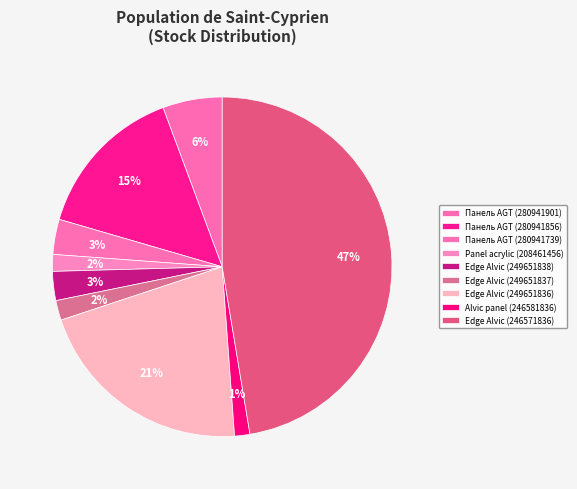

What is the total percentage of Edge Alvic (249651837) and Alvic panel (246581836)?

3.3%